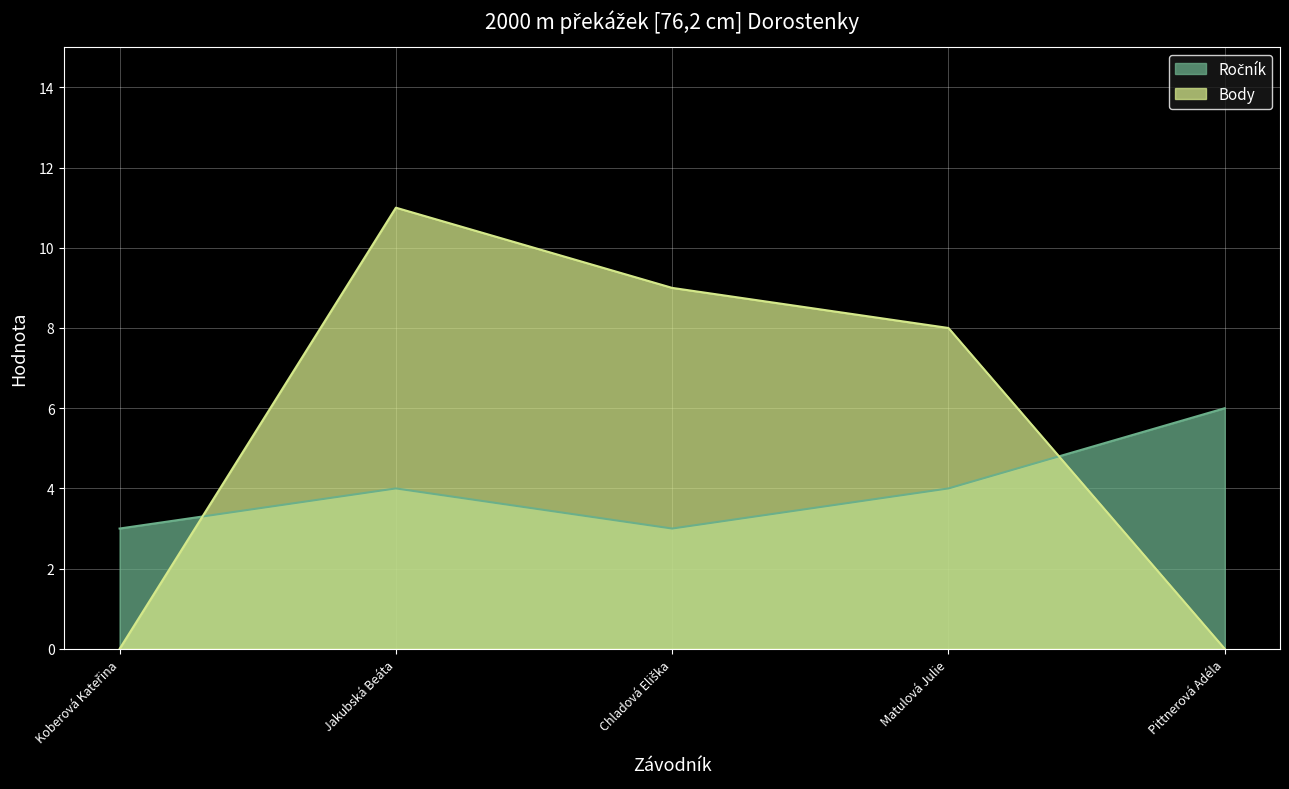

In Ročník, how many points are lower than both neighbors (excluding endpoints)?

1